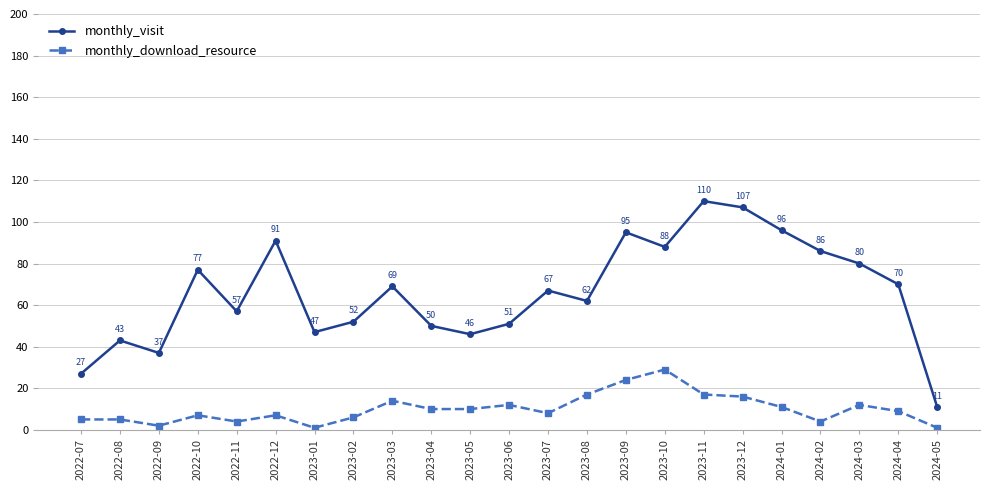

True or false: monthly_visit and monthly_download_resource cross at least once.

False